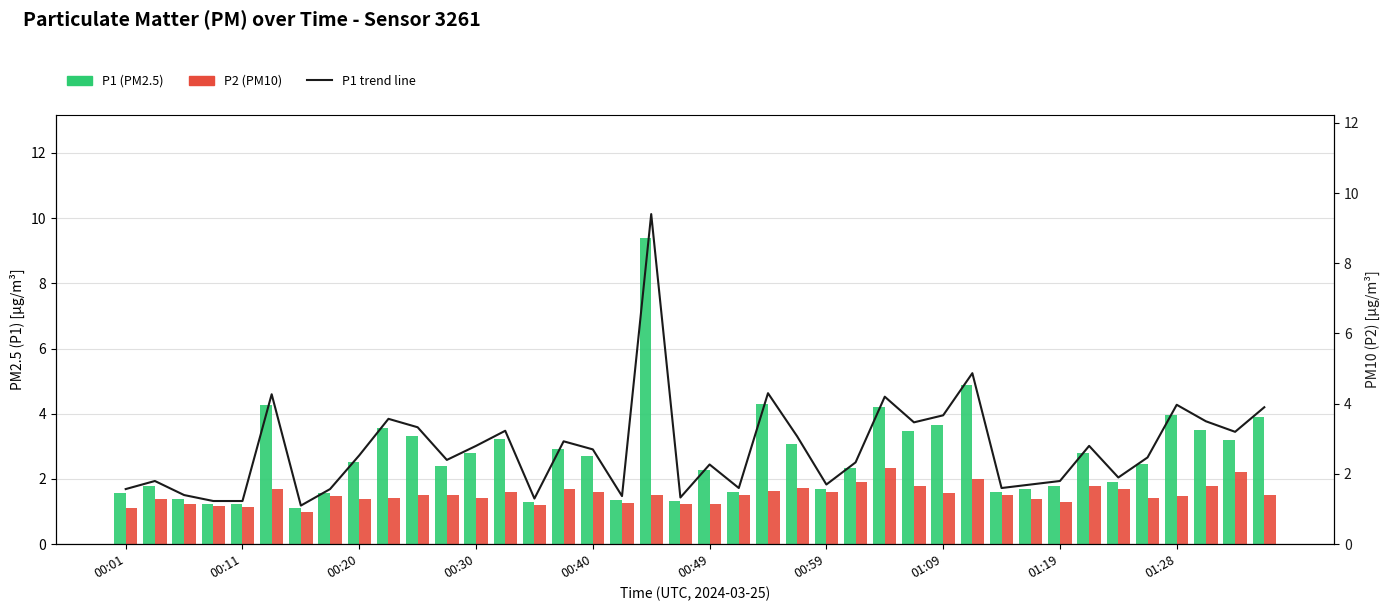

At how many categories does at least one series exceed 3?

15